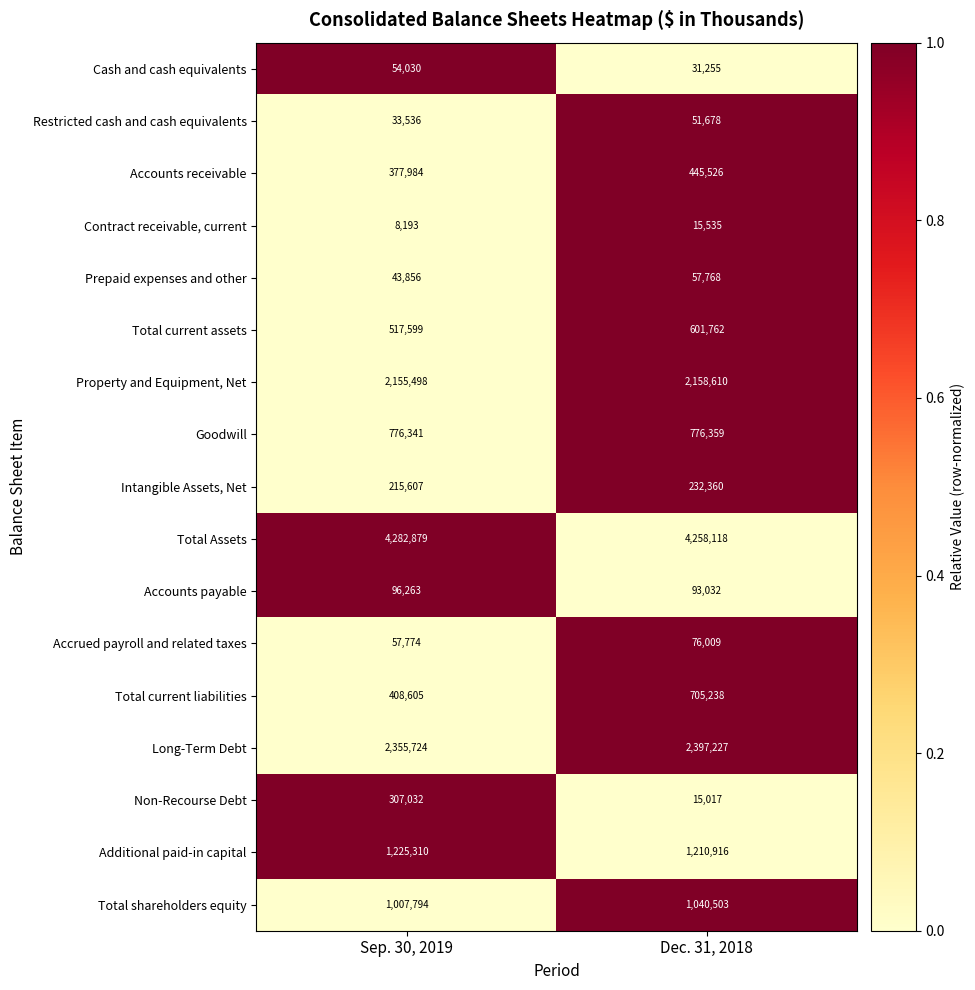

What is the spread (max minus min) of values at Dec. 31, 2018?

4243101